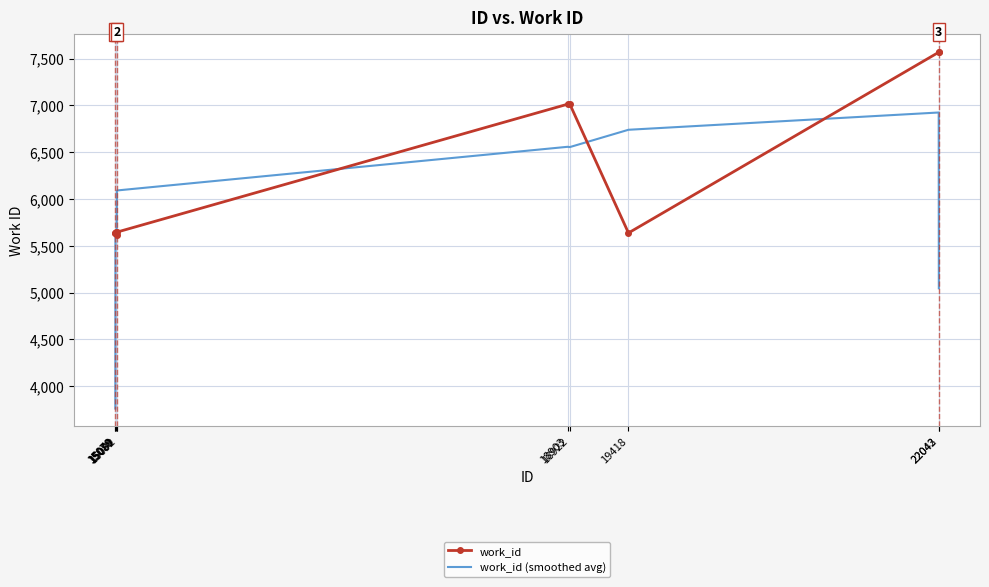

Rank the series by their maximum value, from highest to lowest.

work_id, work_id (smoothed avg)